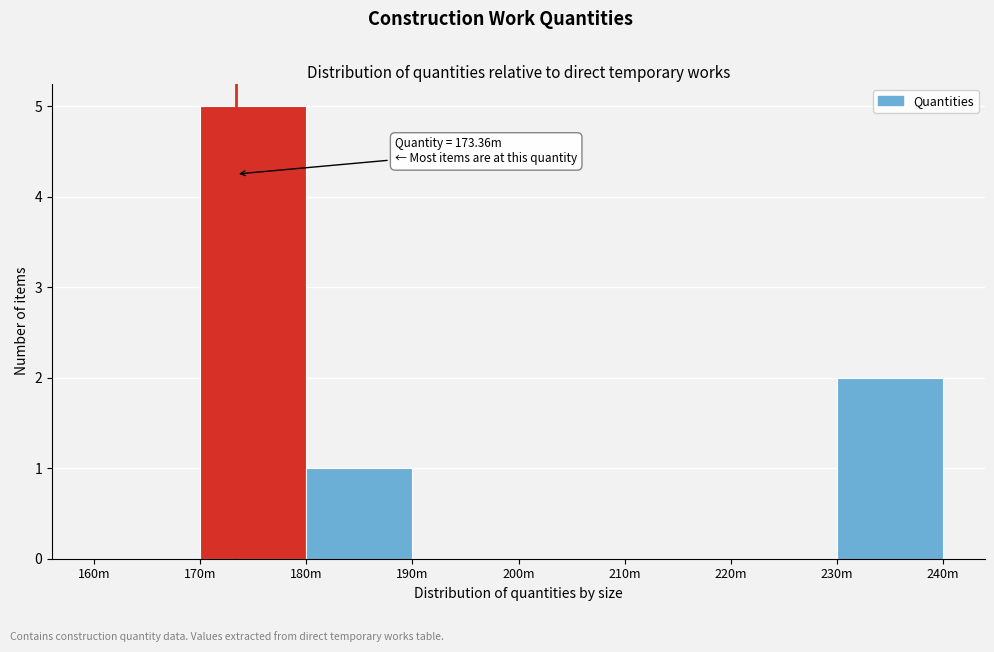

Reading left to right, transcribe all the data shown in this chart.

160m=0	170m=5	180m=1	190m=0	200m=0	210m=0	220m=0	230m=2